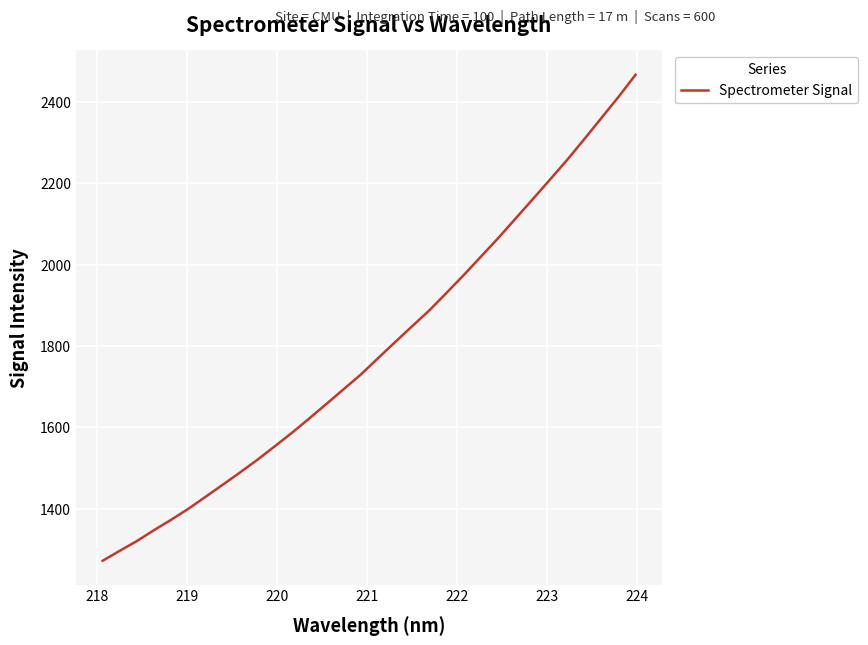

What is the smallest value displayed?

1272.5